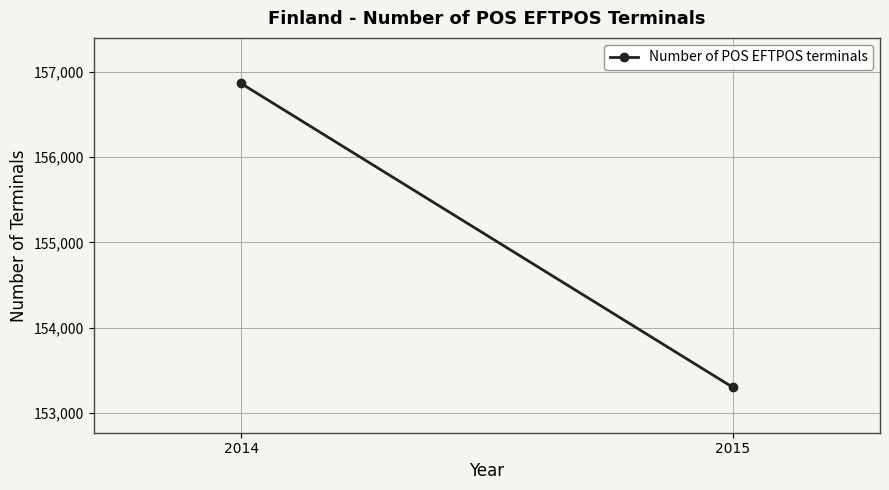

Reading left to right, extract all data points from this chart.

2014=156866	2015=153301